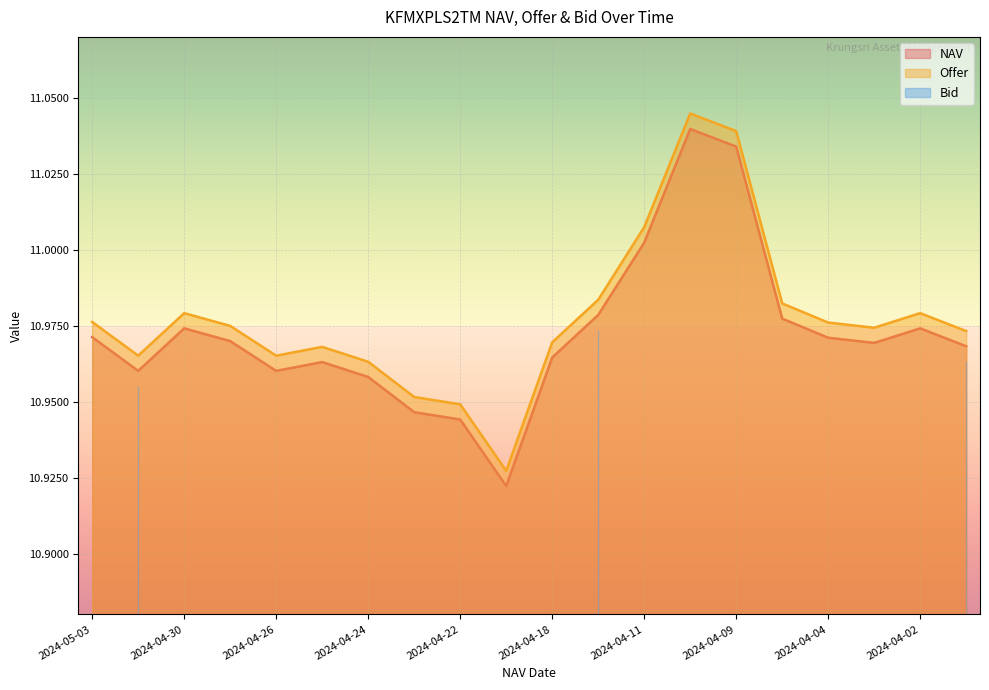

Reading left to right, list all the values displayed in this chart.

NAV: 2024-05-03=11.0	2024-05-02=11.0	2024-04-30=11.0	2024-04-29=11.0	2024-04-26=11.0	2024-04-25=11.0	2024-04-24=11.0	2024-04-23=10.9	2024-04-22=10.9	2024-04-19=10.9	2024-04-18=11.0	2024-04-17=11.0	2024-04-11=11.0	2024-04-10=11.0	2024-04-09=11.0	2024-04-05=11.0	2024-04-04=11.0	2024-04-03=11.0	2024-04-02=11.0	2024-04-01=11.0
Offer: 2024-05-03=11.0	2024-05-02=11.0	2024-04-30=11.0	2024-04-29=11.0	2024-04-26=11.0	2024-04-25=11.0	2024-04-24=11.0	2024-04-23=11.0	2024-04-22=10.9	2024-04-19=10.9	2024-04-18=11.0	2024-04-17=11.0	2024-04-11=11.0	2024-04-10=11.0	2024-04-09=11.0	2024-04-05=11.0	2024-04-04=11.0	2024-04-03=11.0	2024-04-02=11.0	2024-04-01=11.0